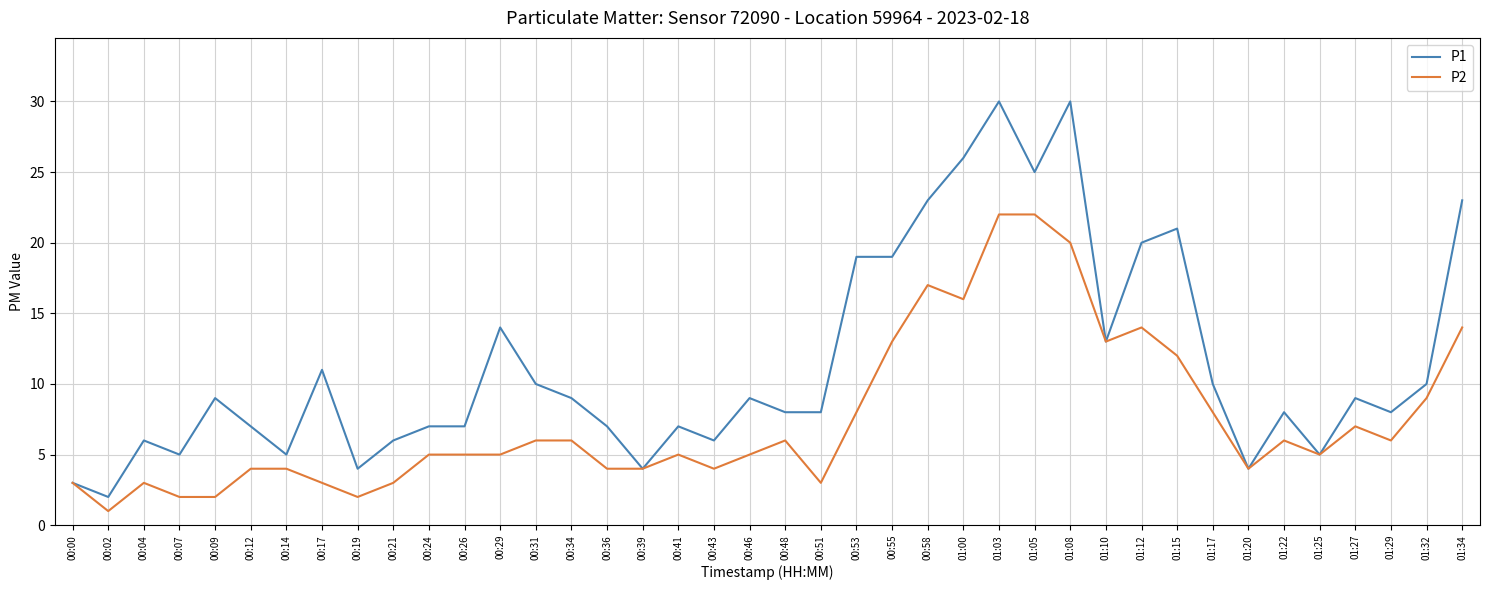

Is it true that P2 equals 12 at 01:15?

True